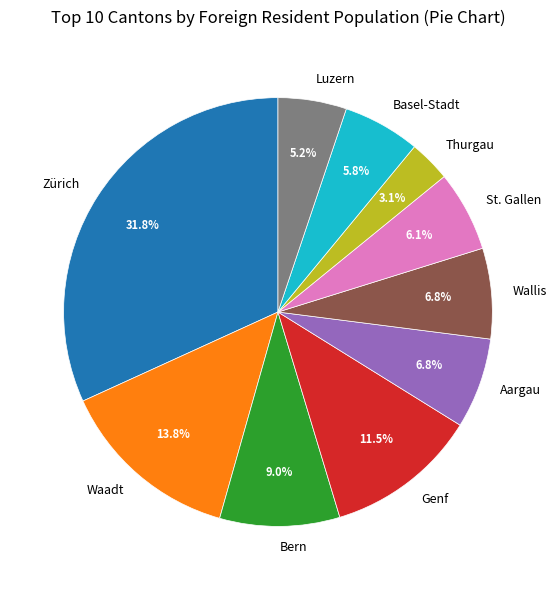

What is the total percentage of Luzern and Genf?

16.7%